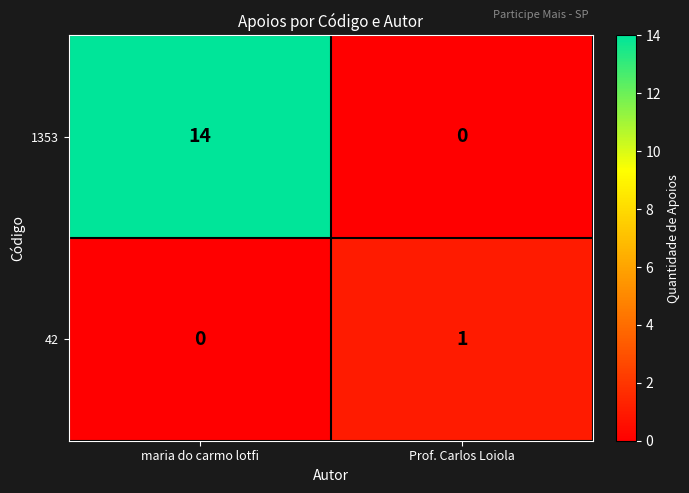

Read the 1353 value at maria do carmo lotfi, to the nearest 5.

15